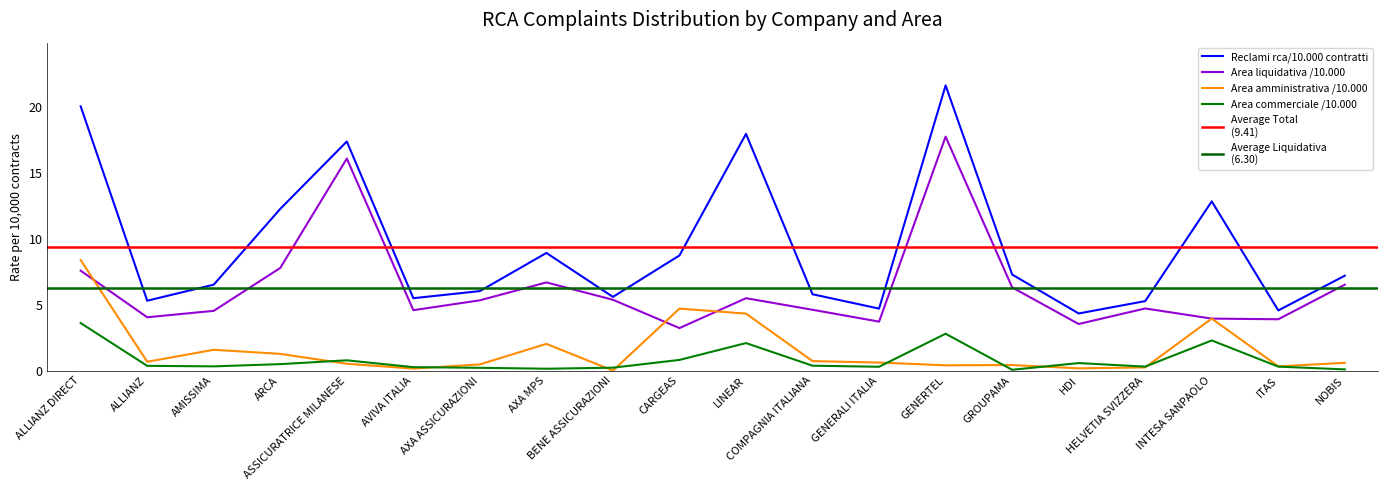

At how many categories does at least one series exceed 4?

20